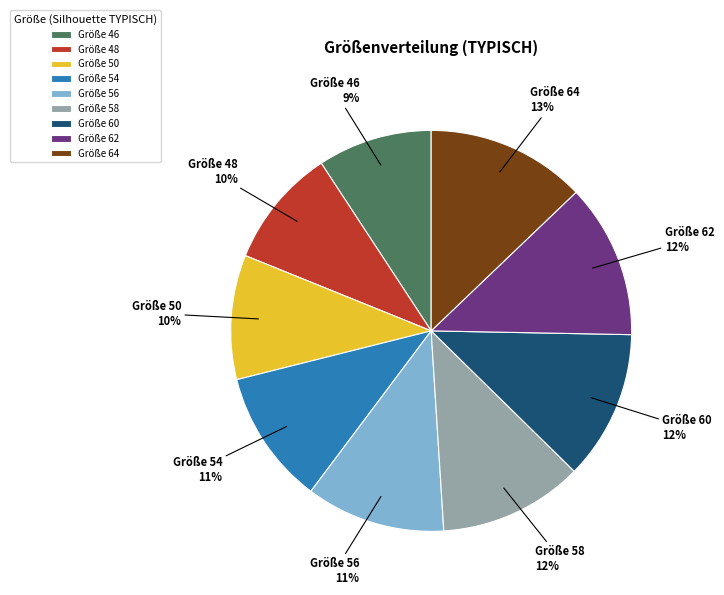

Combined, do Größe 50 and Größe 64 account for over 50%?

No